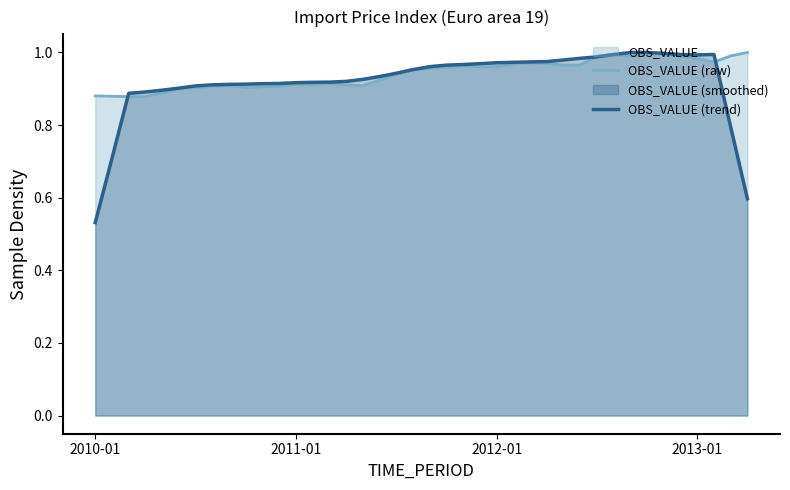

Reading left to right, transcribe all the data shown in this chart.

OBS_VALUE (raw): 0.9	0.9	0.9	0.9	0.9	0.9	0.9	0.9	0.9	0.9	0.9	0.9	0.9	0.9	0.9	0.9	0.9	0.9	0.9	1.0	1.0	1.0	1.0	1.0	1.0	1.0	1.0	1.0	1.0	1.0	1.0	1.0	1.0	1.0	1.0	1.0	1.0	1.0	1.0	1.0
OBS_VALUE (trend): 0.5	0.7	0.9	0.9	0.9	0.9	0.9	0.9	0.9	0.9	0.9	0.9	0.9	0.9	0.9	0.9	0.9	0.9	0.9	1.0	1.0	1.0	1.0	1.0	1.0	1.0	1.0	1.0	1.0	1.0	1.0	1.0	1.0	1.0	1.0	1.0	1.0	1.0	0.8	0.6